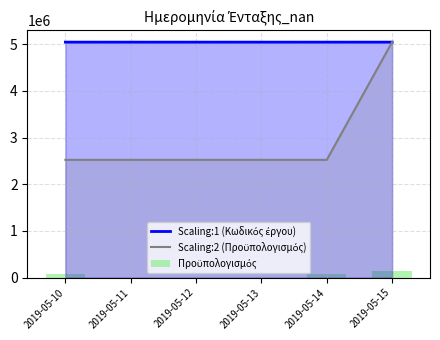

List the series in order of their peak value, highest first.

Scaling:1 (Κωδικός έργου), Scaling:2 (Προϋπολογισμός), Προϋπολογισμός